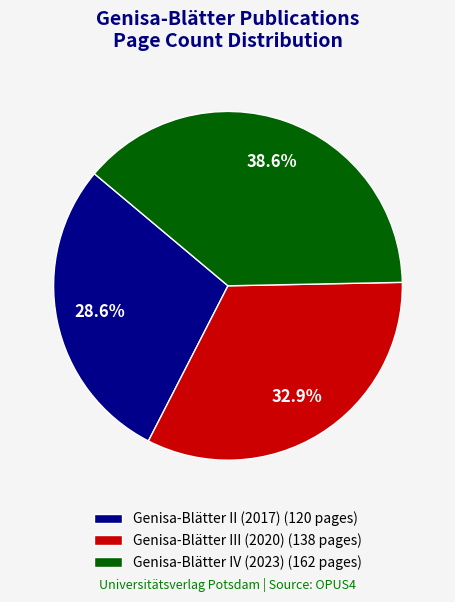

True or false: Genisa-Blätter III (2020) accounts for 46% of the total.

False